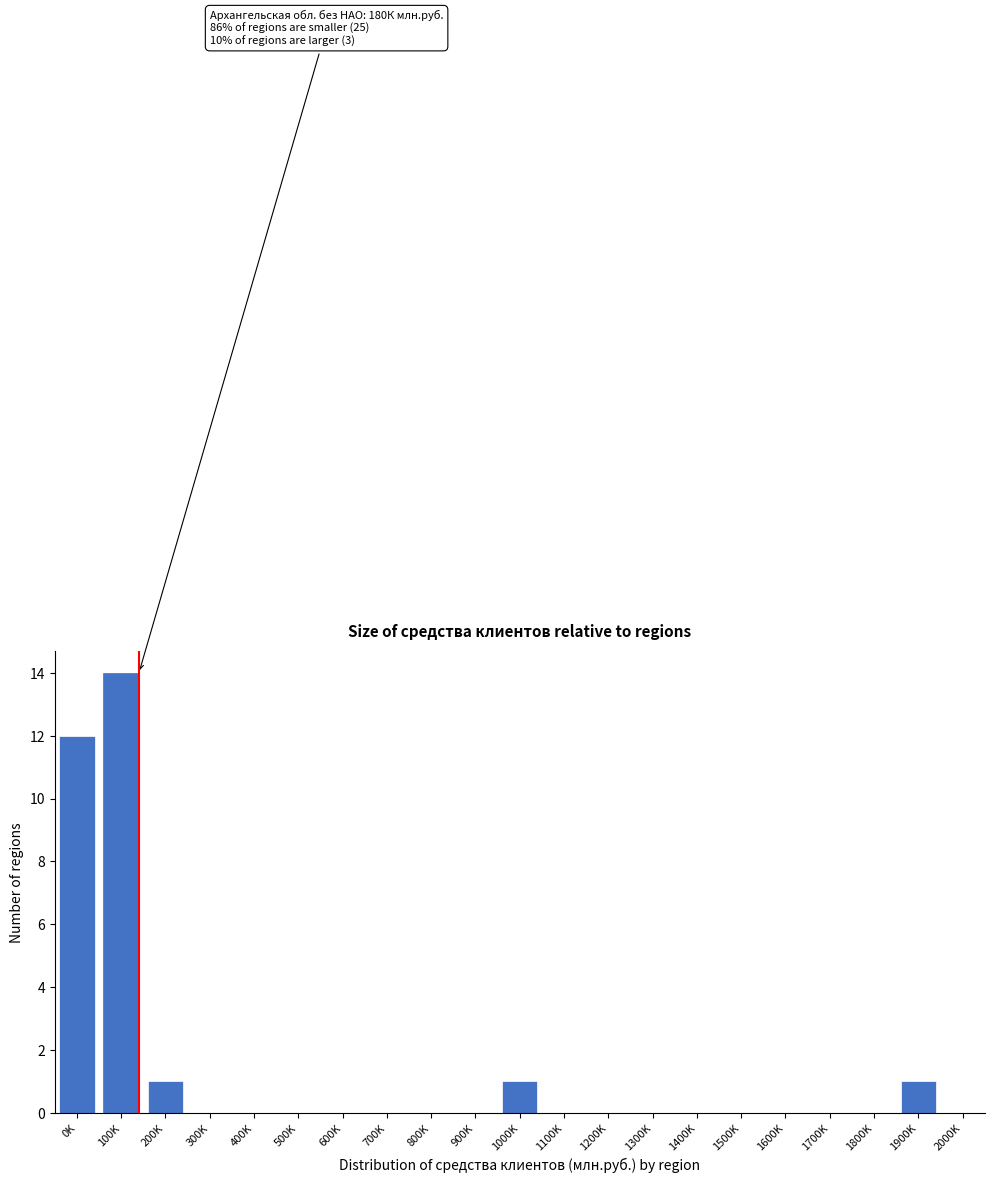

Reading left to right, list all the values displayed in this chart.

0K=12	100K=14	200K=1	300K=0	400K=0	500K=0	600K=0	700K=0	800K=0	900K=0	1000K=1	1100K=0	1200K=0	1300K=0	1400K=0	1500K=0	1600K=0	1700K=0	1800K=0	1900K=1	2000K=0